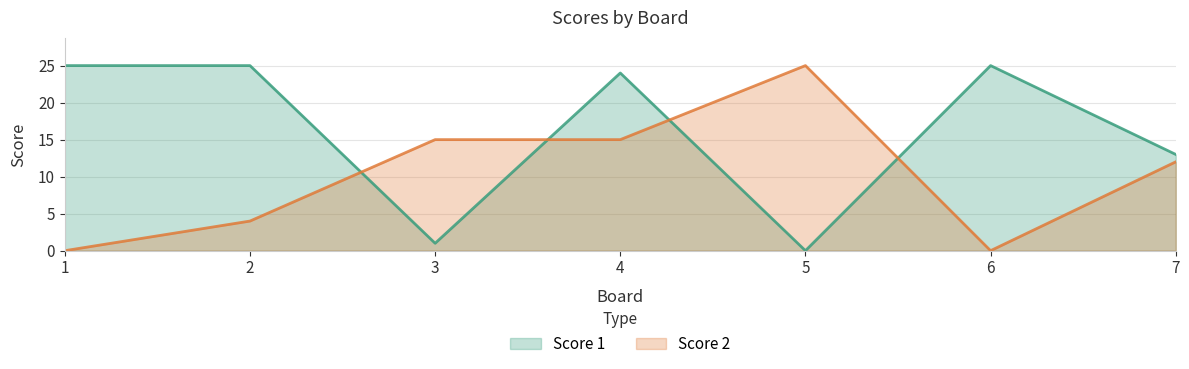

Which category has the lowest value in the Score 1 series?

5